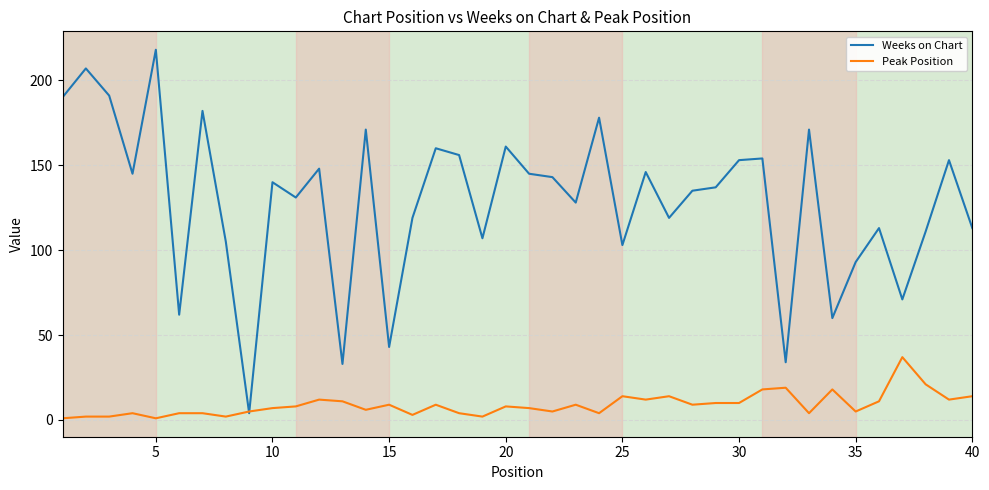

Which series has the largest total across all categories?

Weeks on Chart